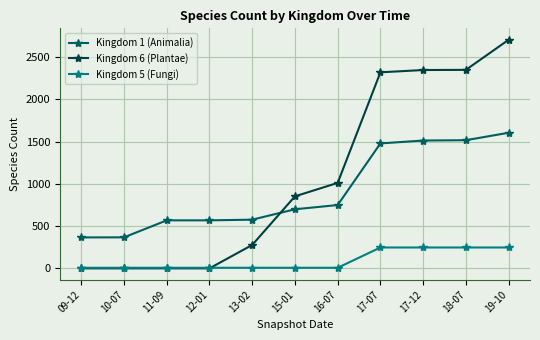

What is the label of the 11th point from the right?

09-12